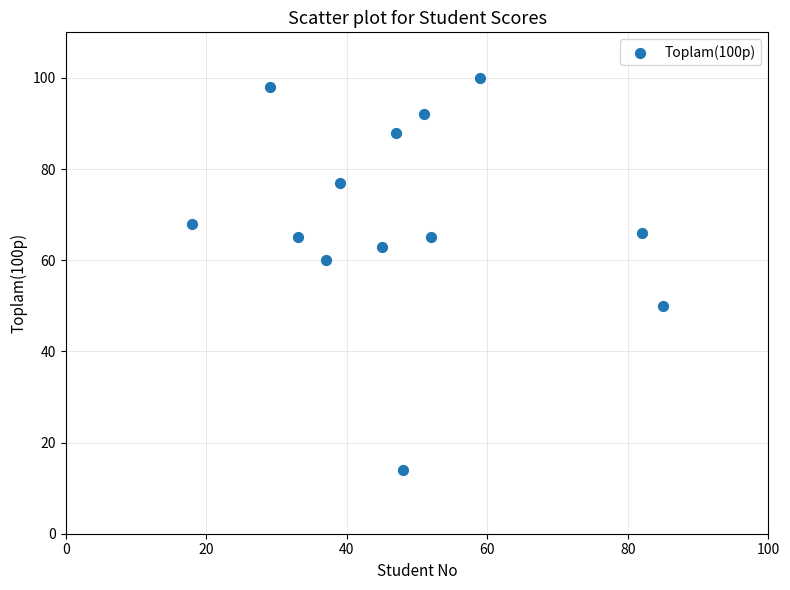

What is the range of X values (max minus min)?

67